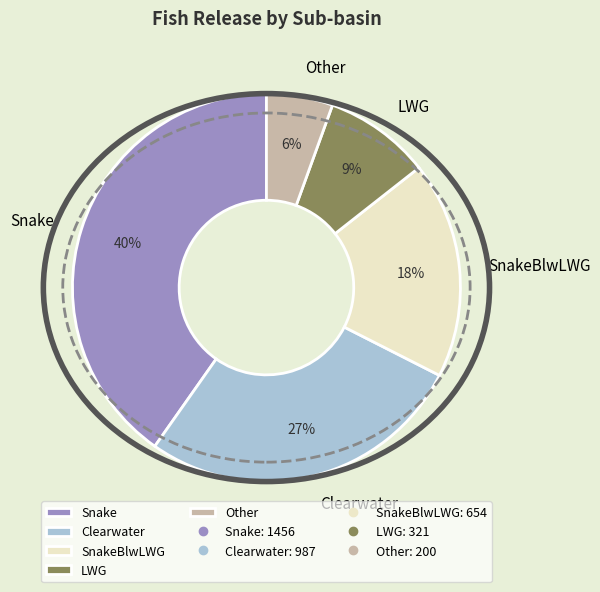

Do SnakeBlwLWG and LWG together represent more than half of the pie?

No